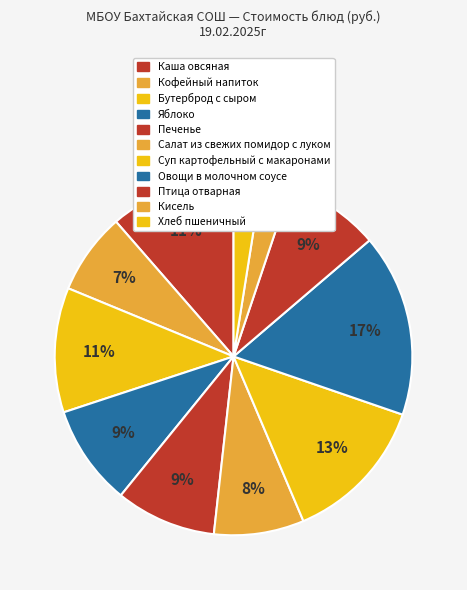

Is it true that Кисель is 14% of the pie?

False